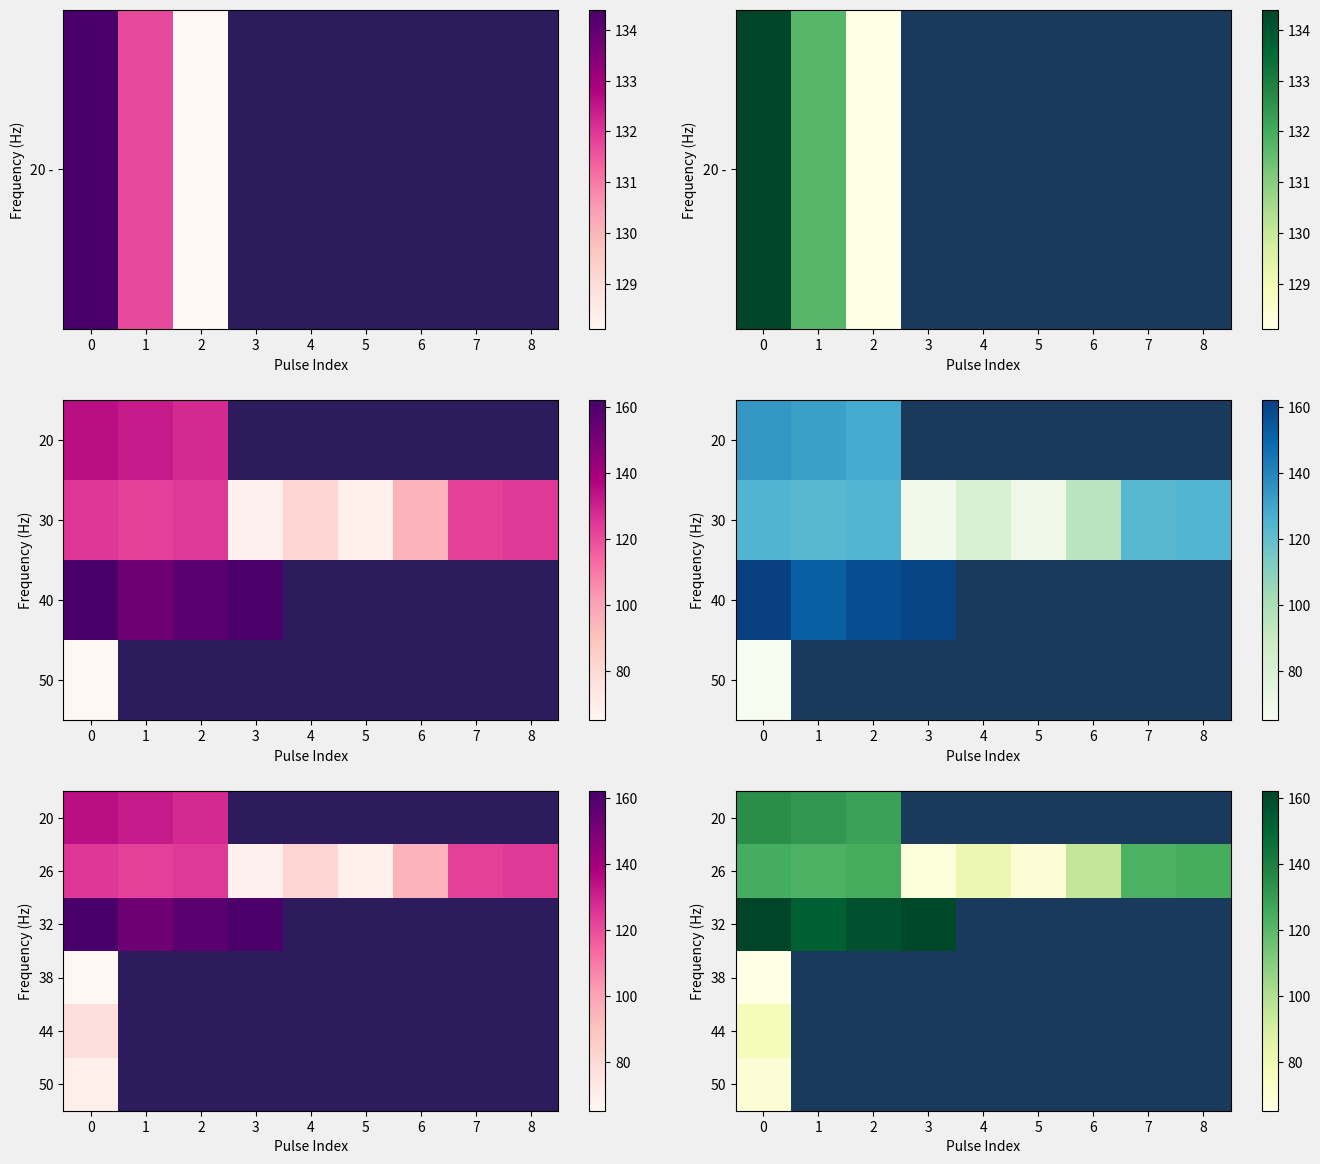

The value of 26 at 6 is 95.3. True or false?

True